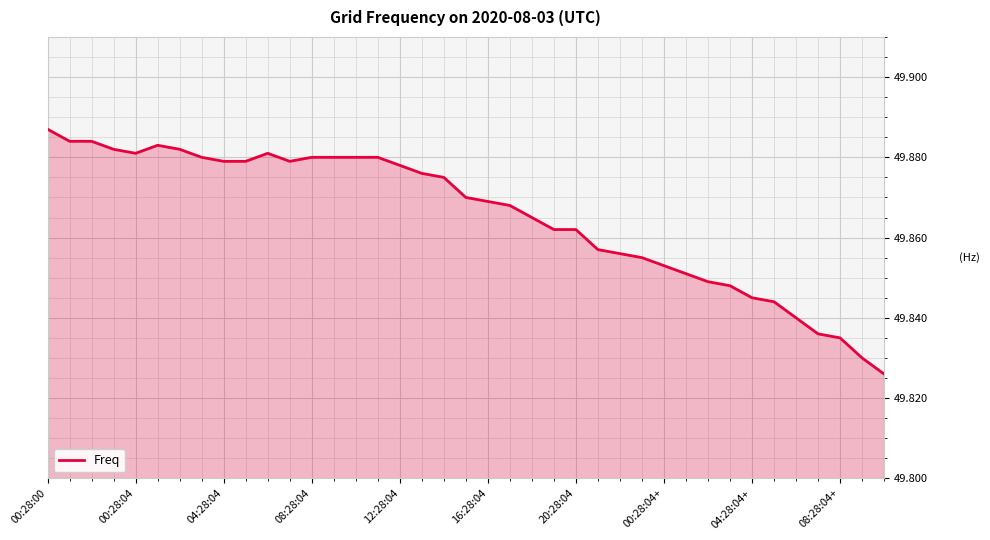

At which category does the chart reach its peak across all series?

00:28:00